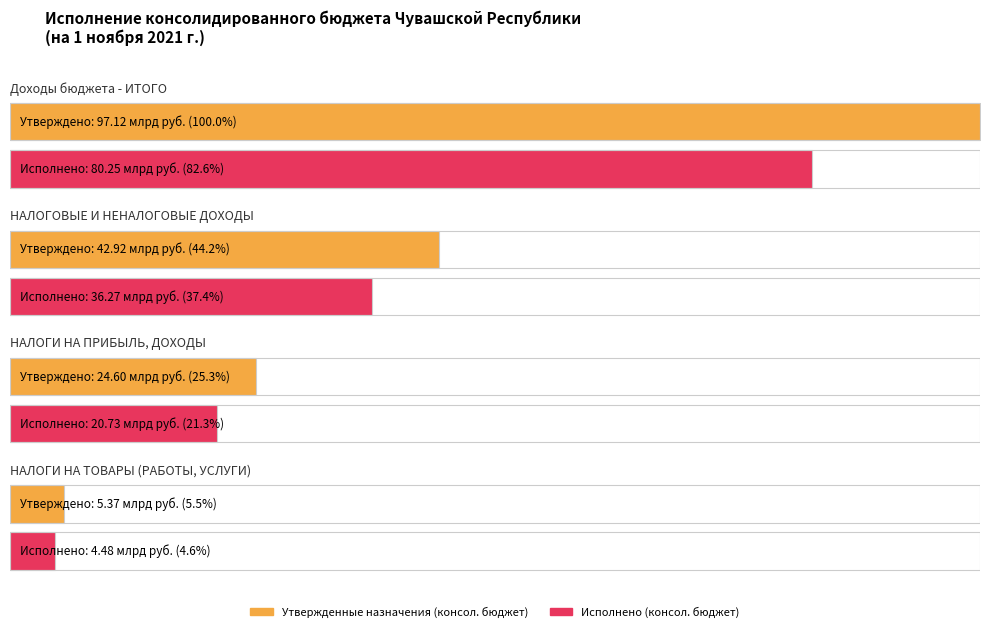

At how many categories does at least one series exceed 12960178228?

3